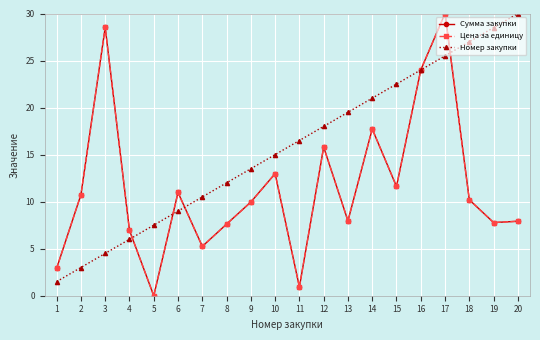

Is this an area chart (filled region under the line)?

No